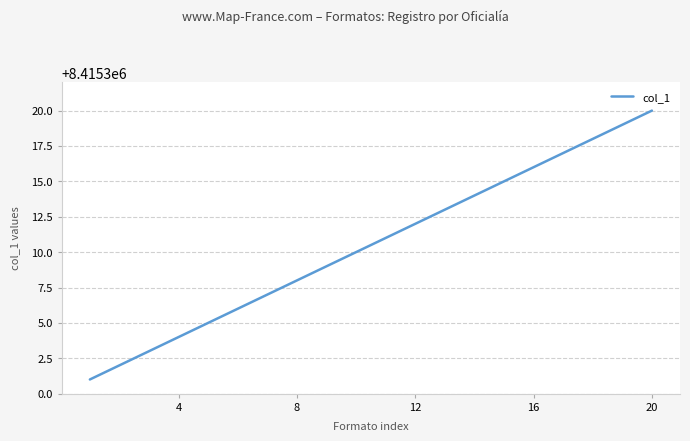

What is the difference between the maximum and minimum values?

19